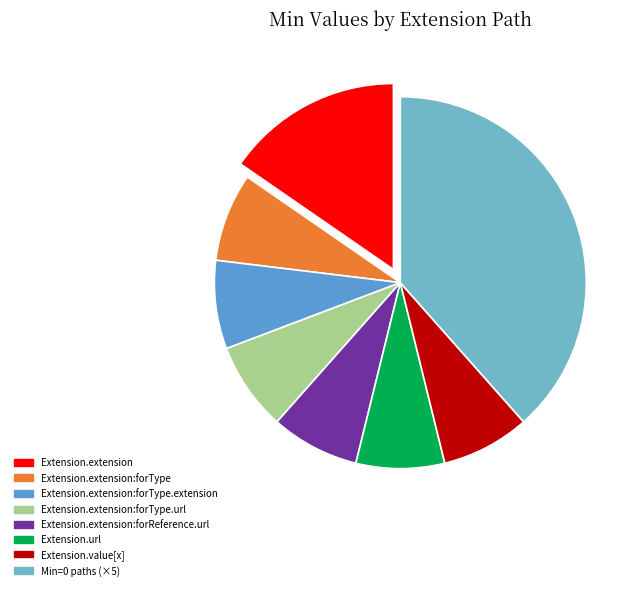

How many slices are in this pie chart?

8